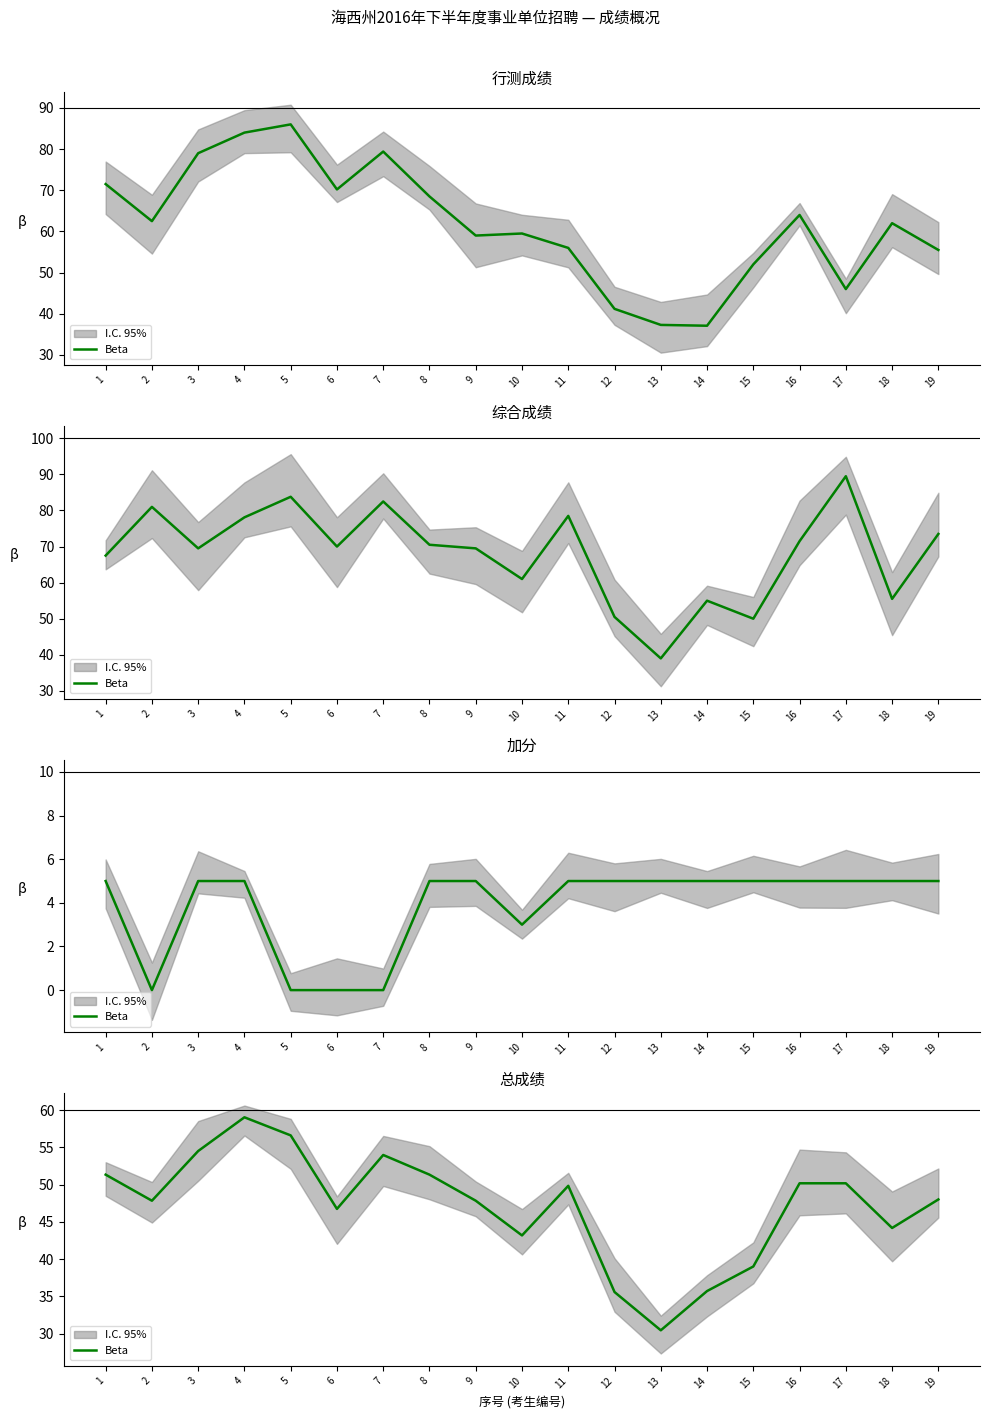

What is the difference between the values at 1 and 12?

15.8